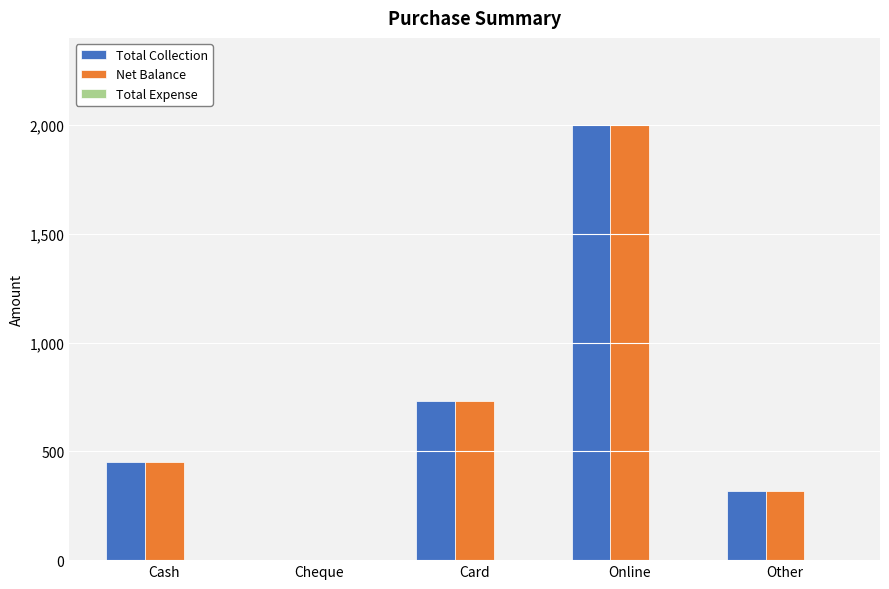

At which label is Total Collection closest to 1000?

Card